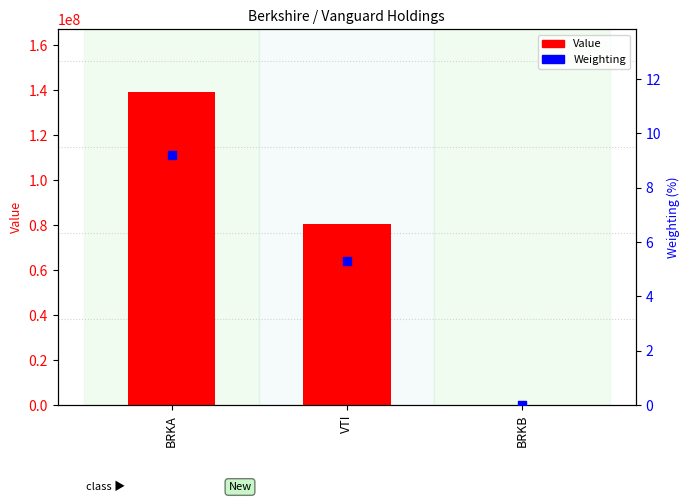

What are all the series names shown in the legend?

Value, Weighting